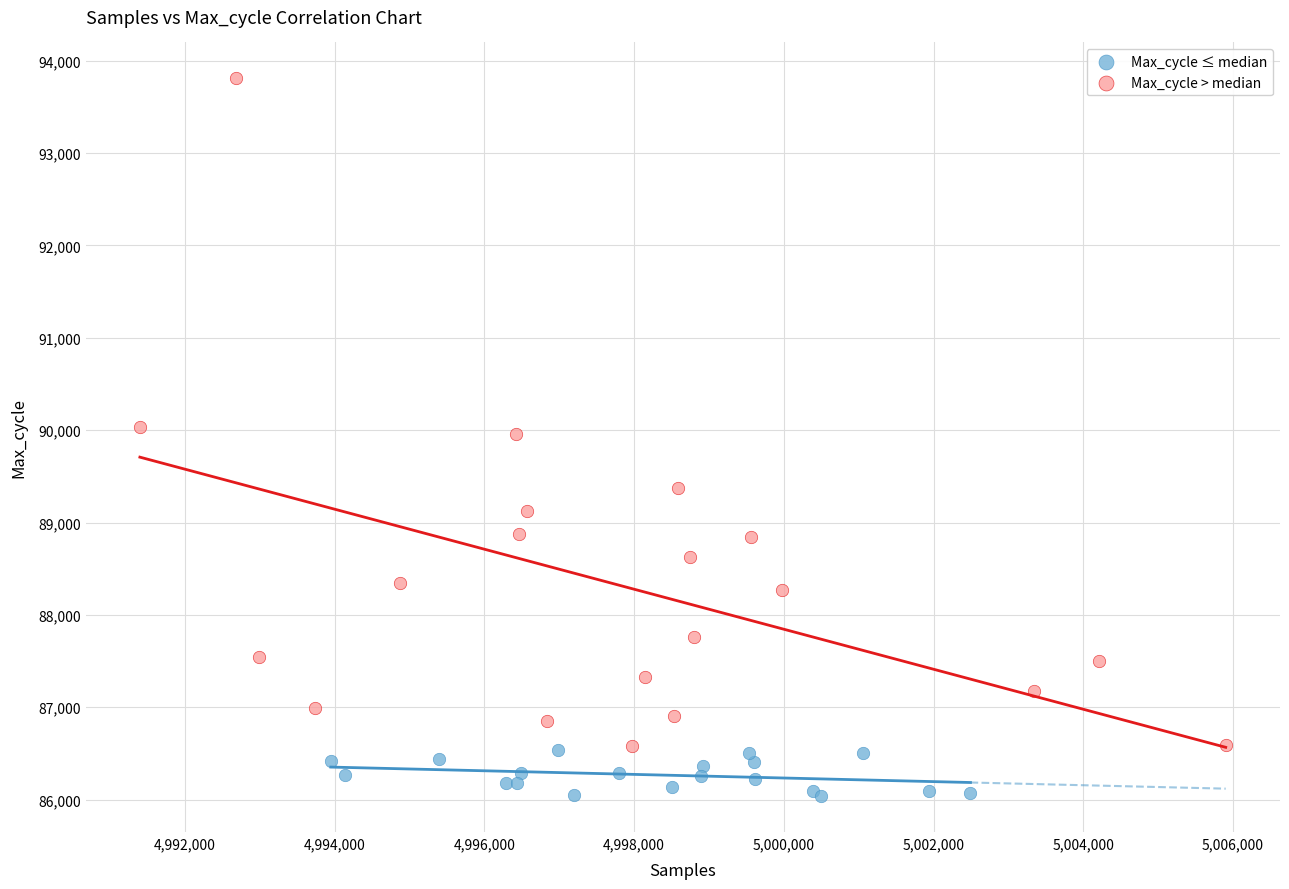

Which series has the widest spread of Y values?

Max_cycle > median